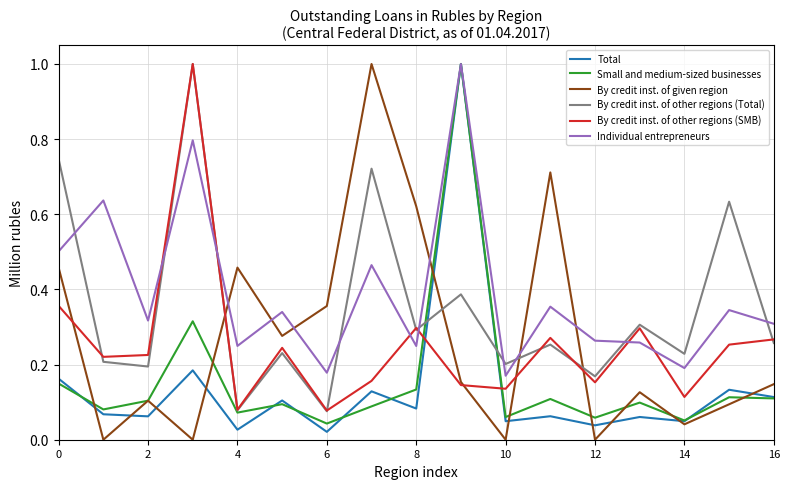

What is the difference between the maximum and second lowest values in the Total series?

1.0